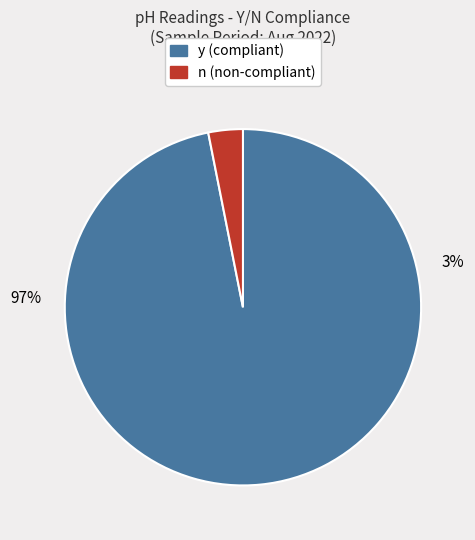

Is it true that y is 91% of the pie?

False